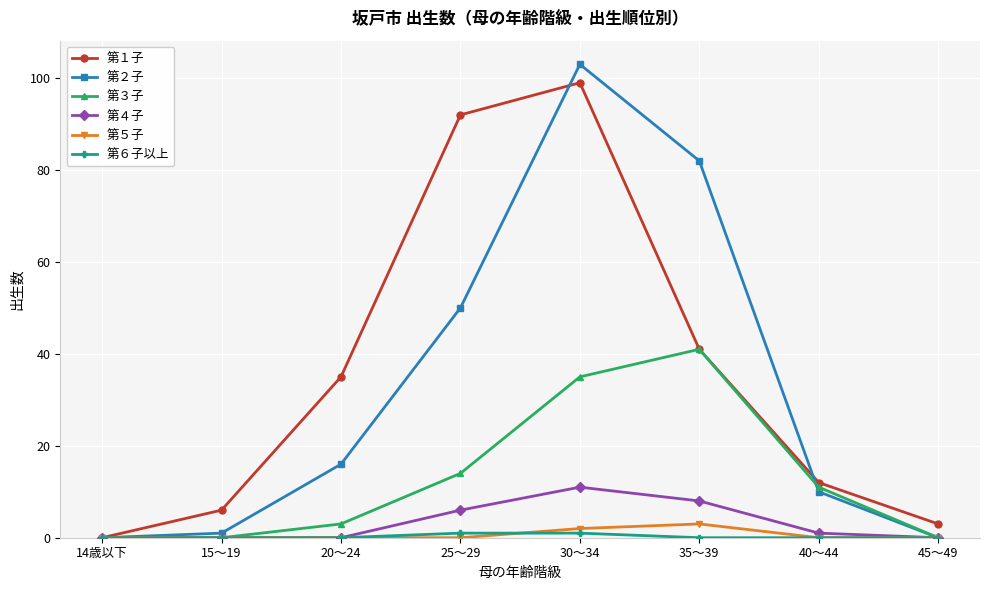

What is the maximum value shown in the chart?

103